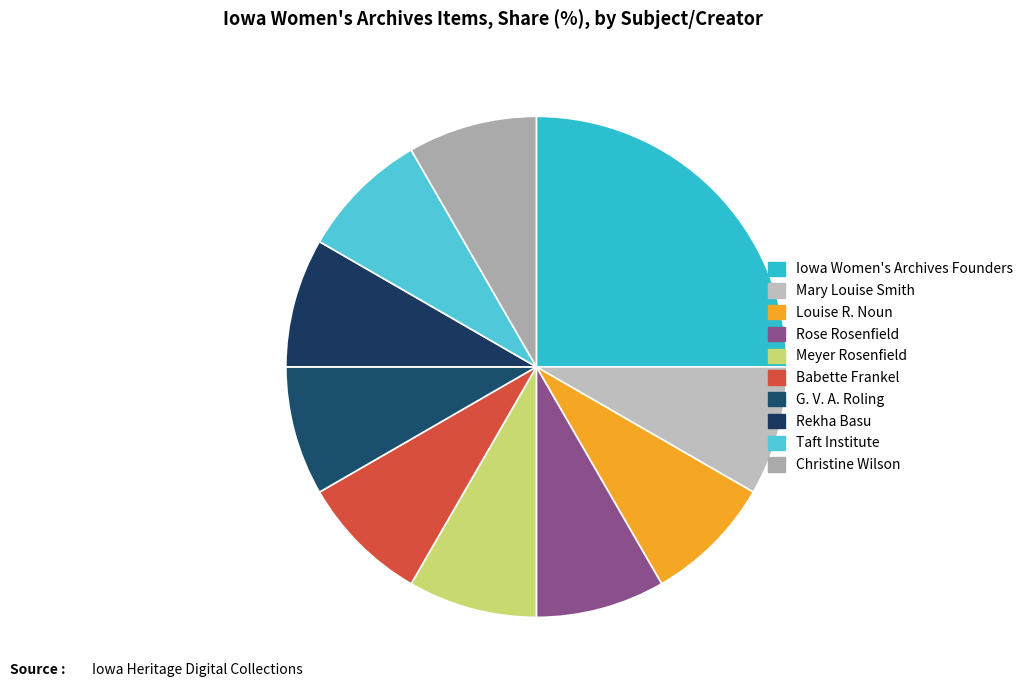

Count the number of slices in the pie.

10